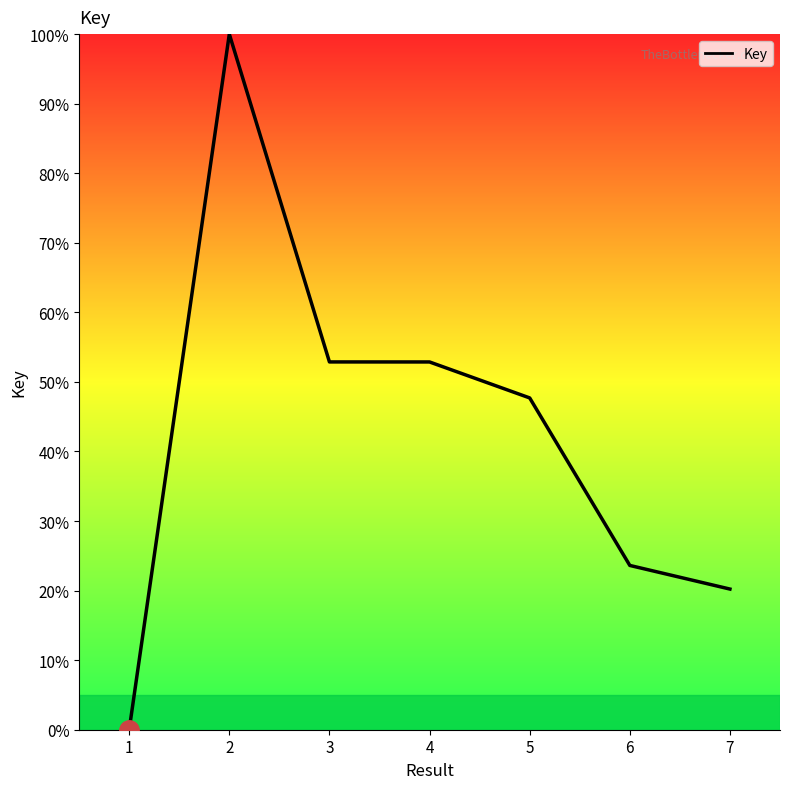

Between 5 and 6, which is larger?

5